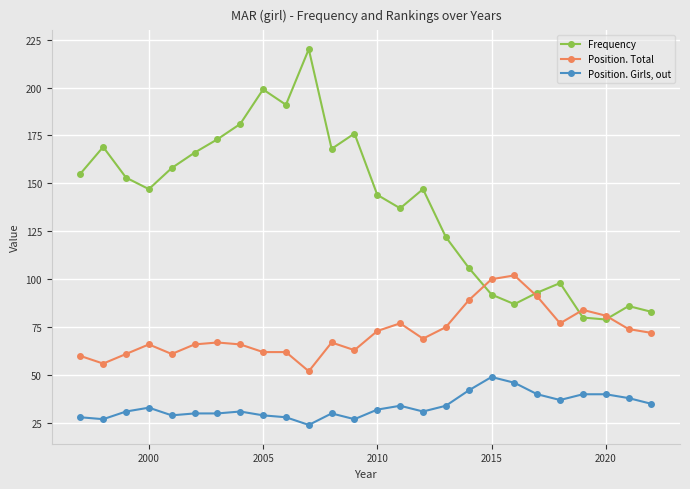

Which series has the largest total across all categories?

Frequency